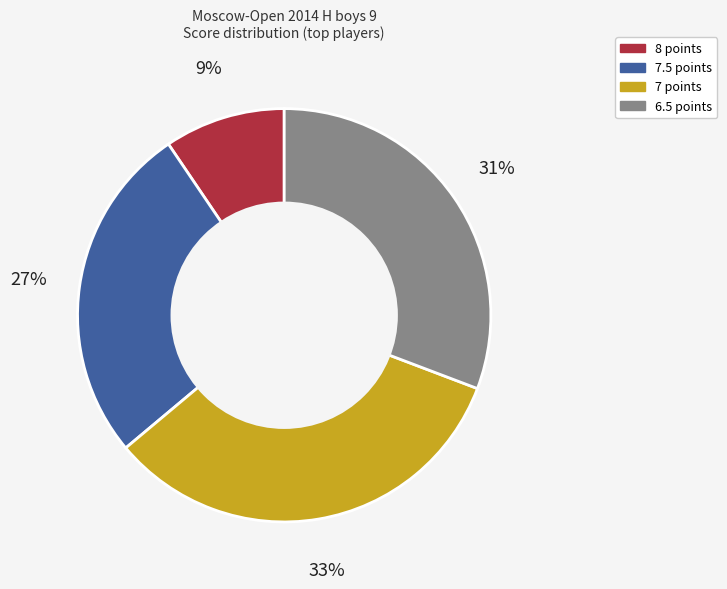

To the nearest percent, what is the average slice percentage?

25%